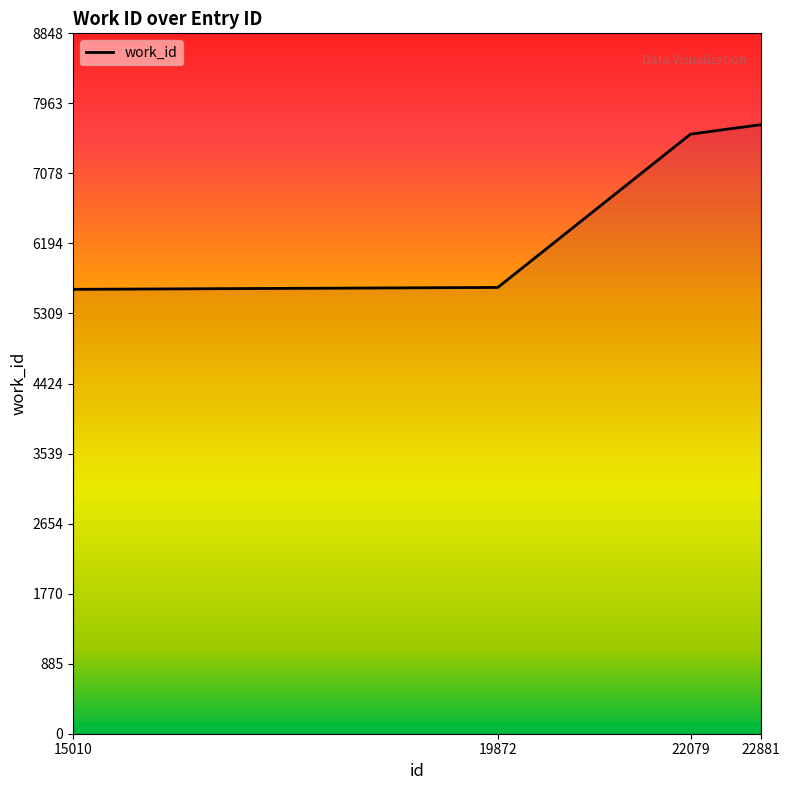

What is the difference between the second highest and second lowest values?

1937